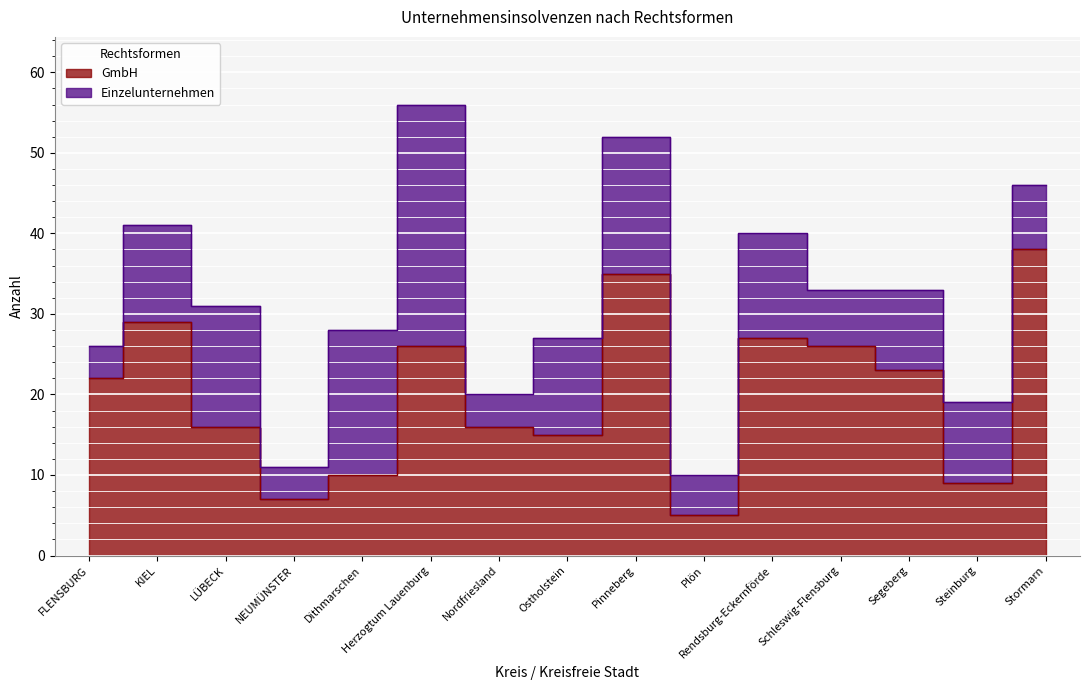

Reading left to right, extract all data points from this chart.

22	29	16	7	10	26	16	15	35	5	27	26	23	9	38